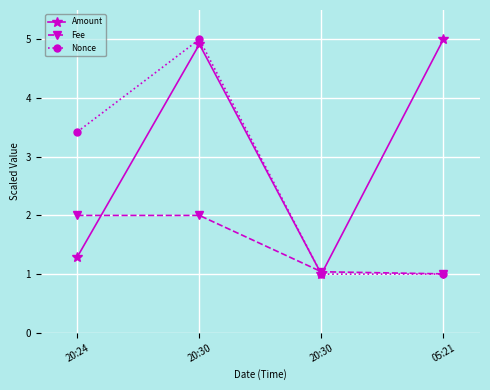

What is the difference between the Amount values at 05:21 and 20:30?

4.0